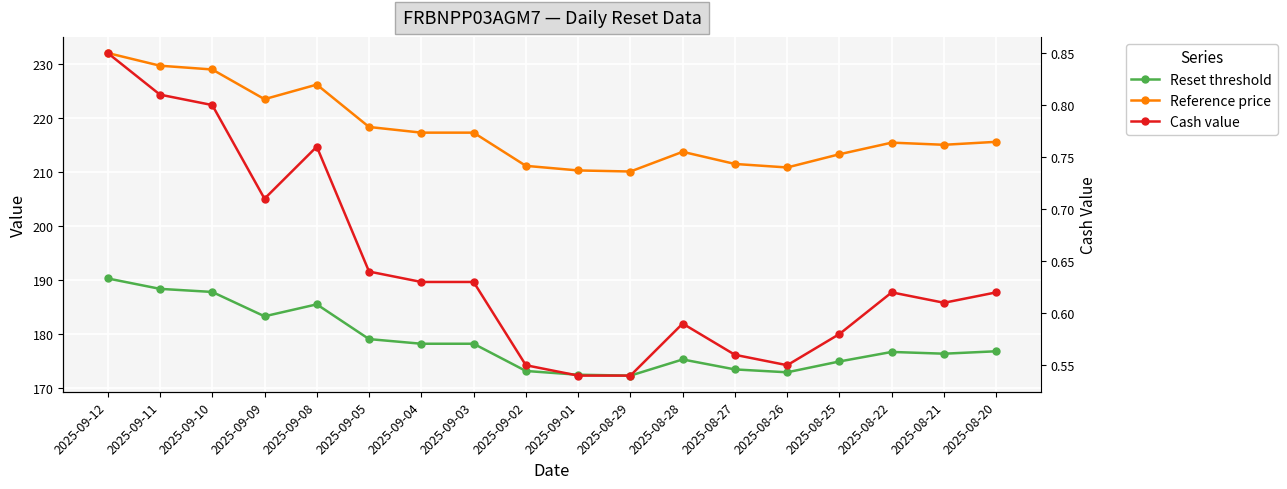

Is the value of Cash value at 2025-08-27 greater than the value of Reset threshold at 2025-09-02?

No